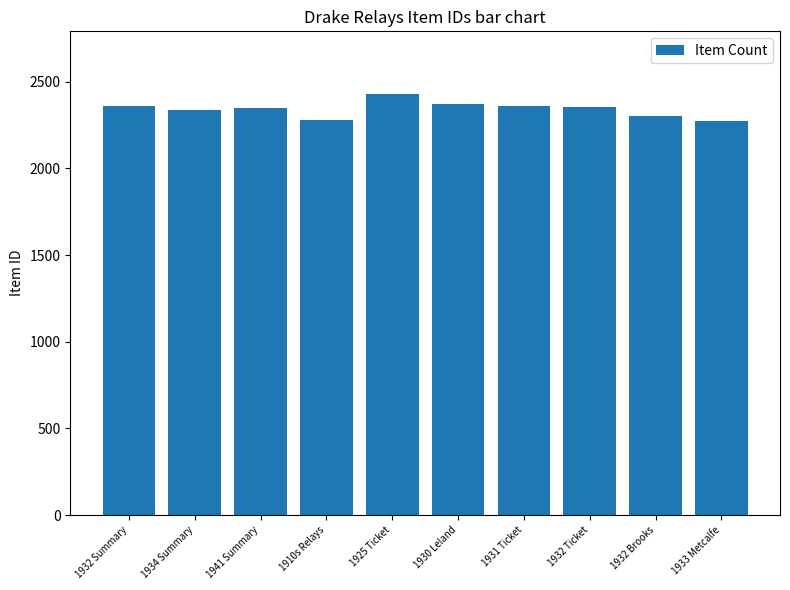

Read the value at 1941 Summary.

2346